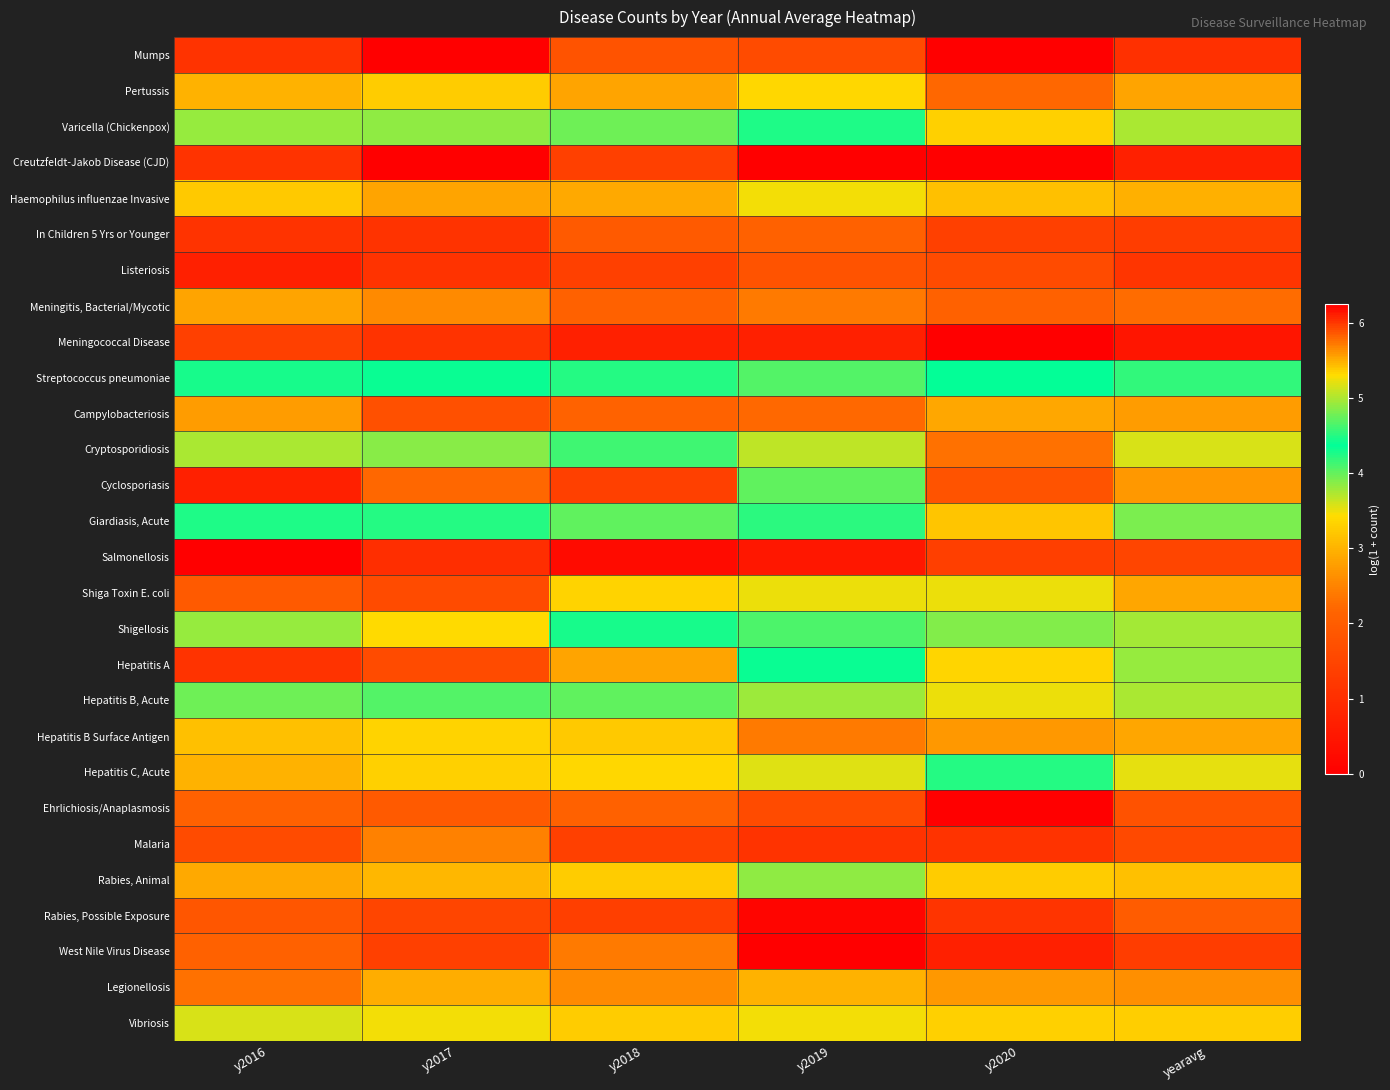

What is the difference between the highest and lowest values at yearavg?

5.5